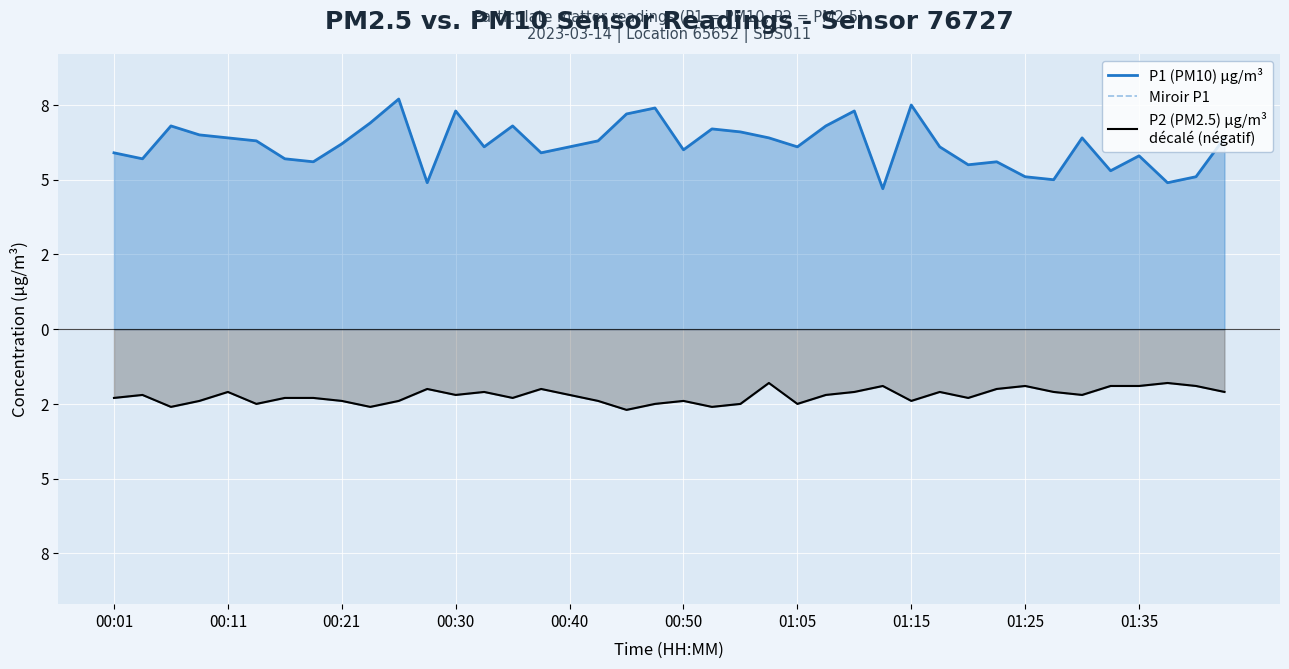

What is the spread (max minus min) of values at 00:40?

8.3